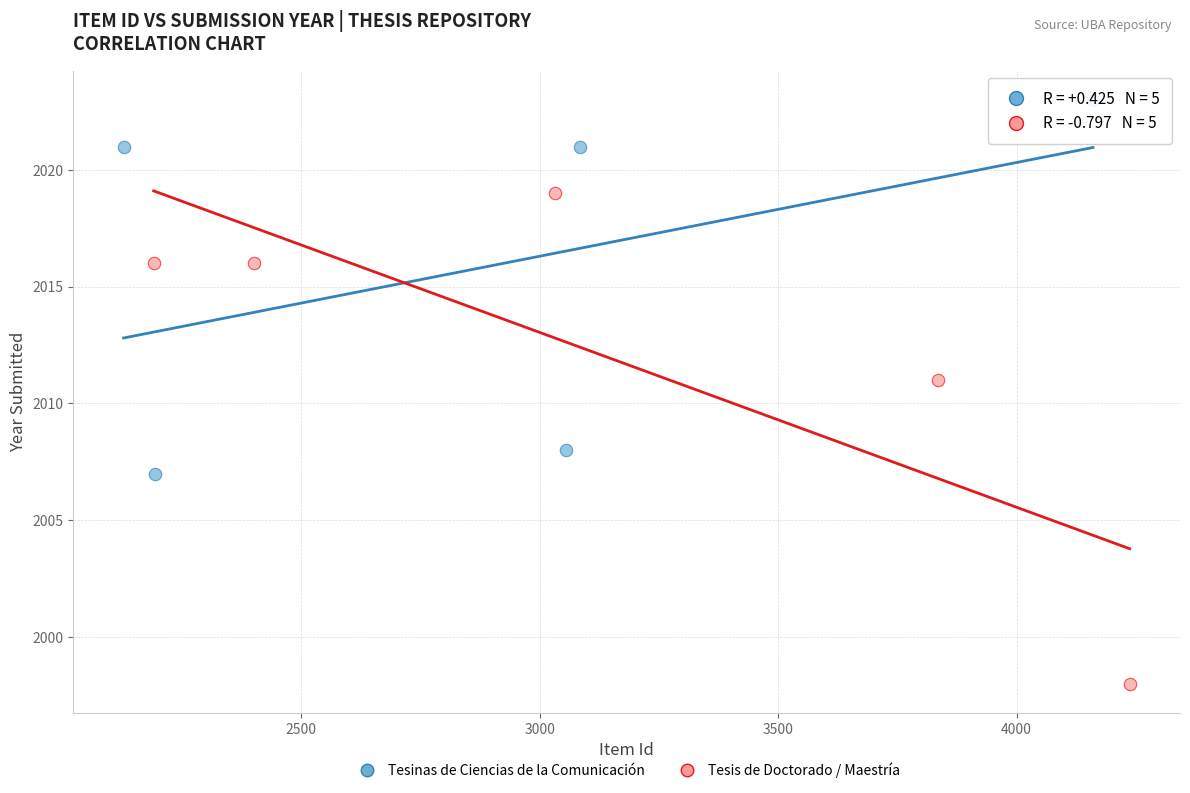

Which series reaches the minimum Y coordinate?

Tesis de Doctorado / Maestría